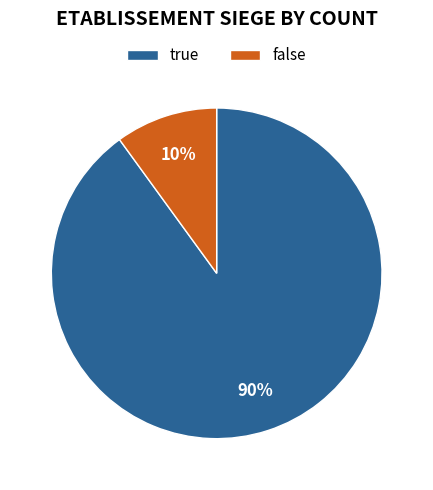

Does any single category account for the majority?

Yes